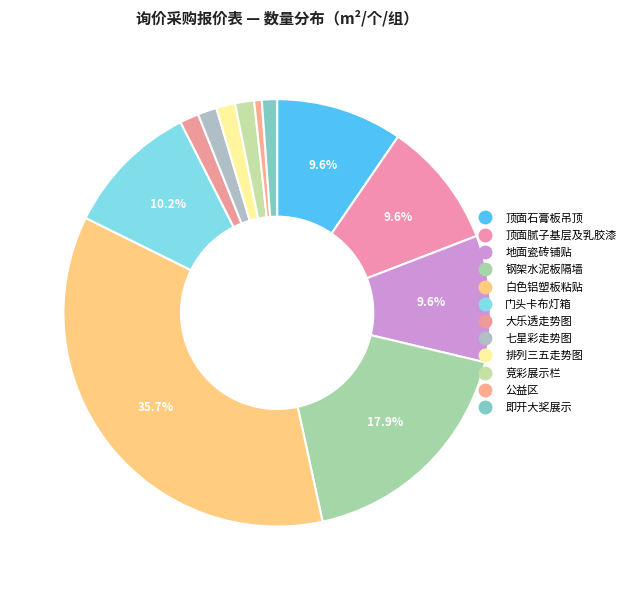

What is the smallest slice in the pie chart?

公益区